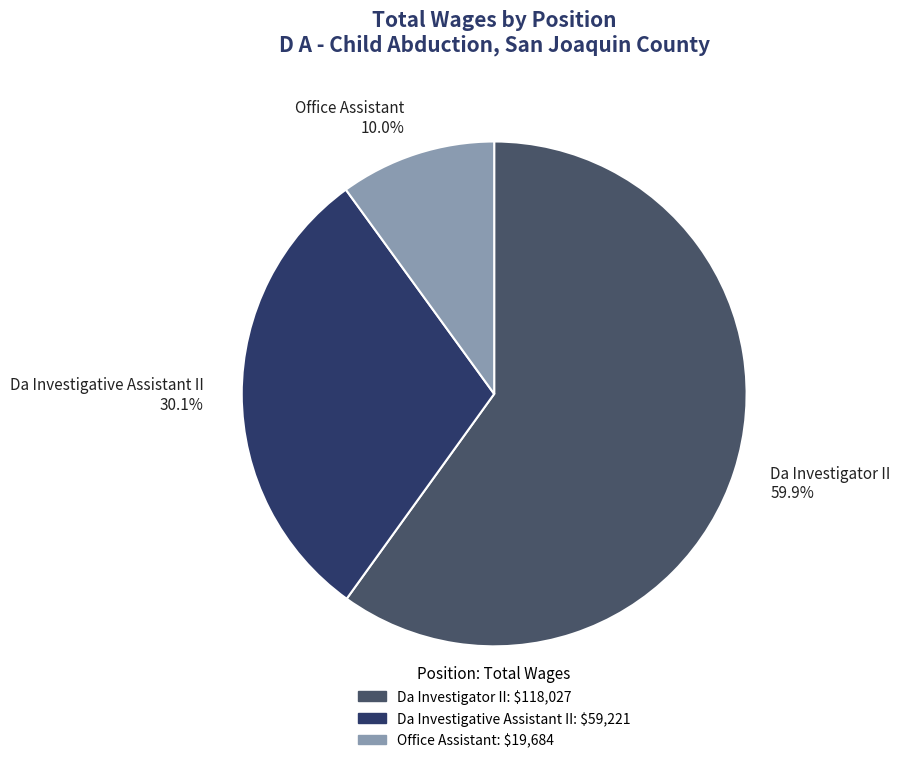

What is the largest slice in the pie chart?

Da Investigator II